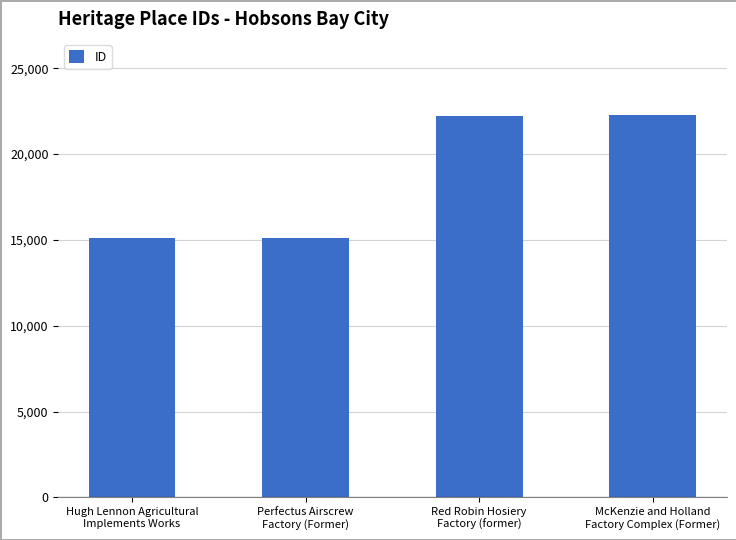

What is the label of the 1st bar from the left?

Hugh Lennon Agricultural
Implements Works